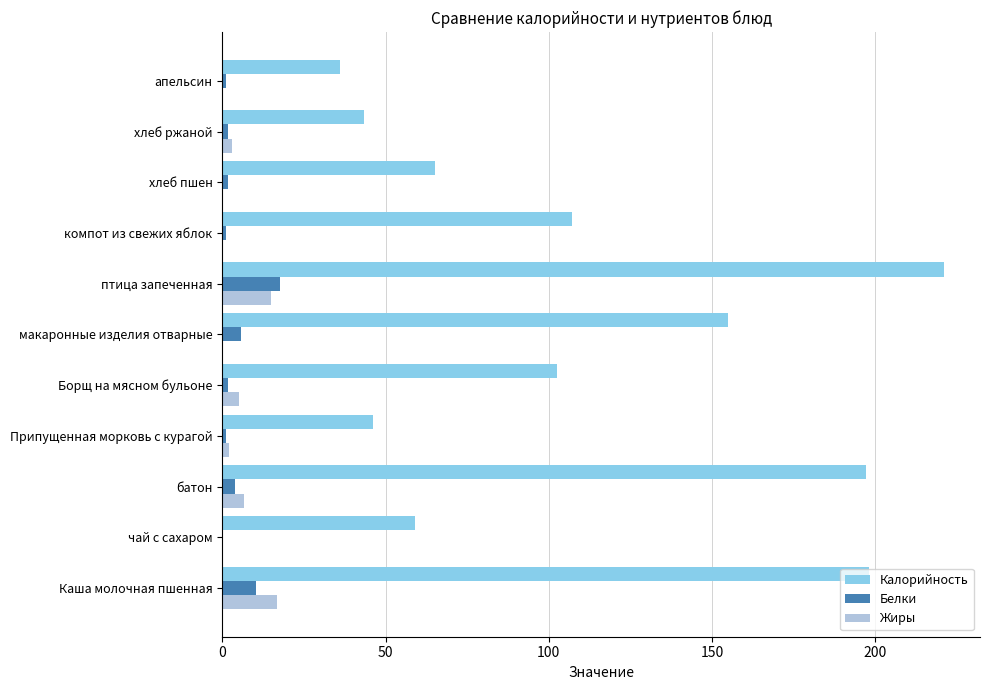

Which series has the widest spread of values?

Калорийность